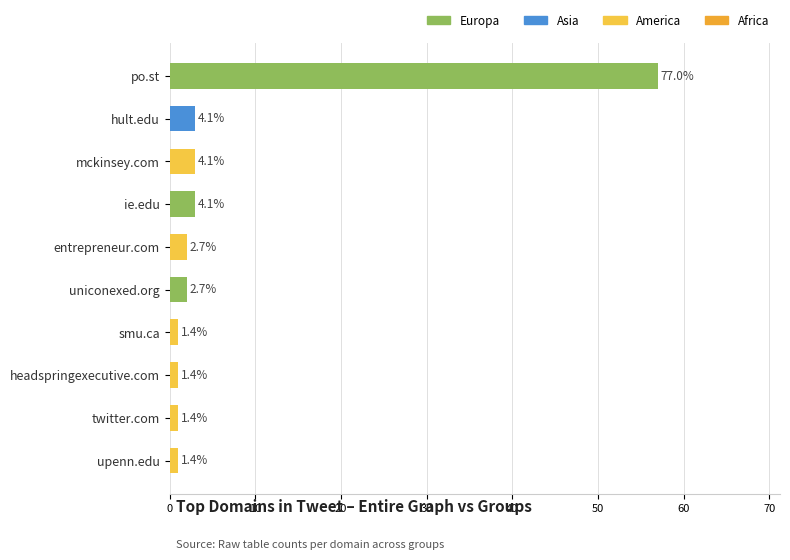

Does the chart contain any negative values?

No